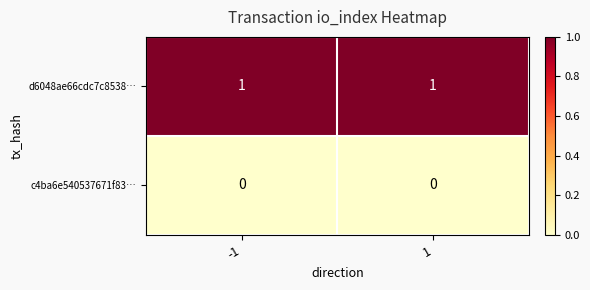

Is it true that c4ba6e540537671f83… equals 0 at -1?

True